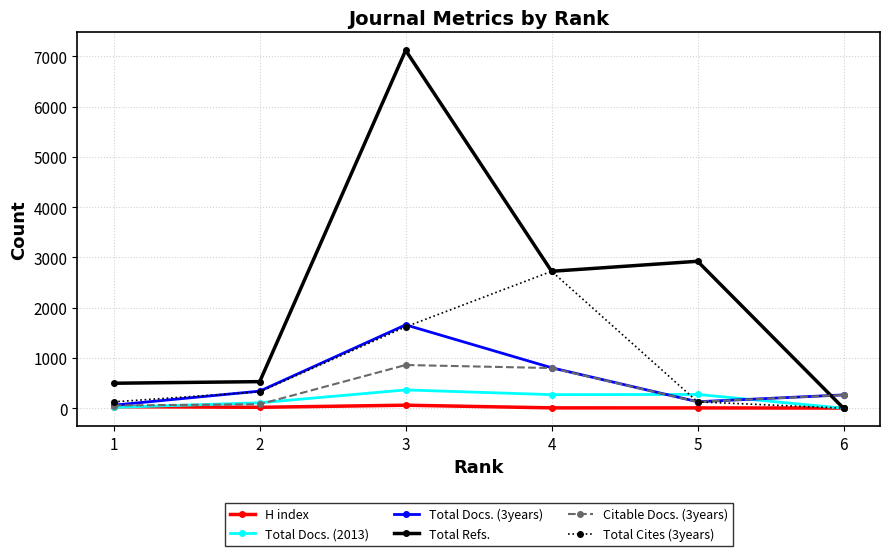

How many values in the Citable Docs. (3years) series are below 263?

3